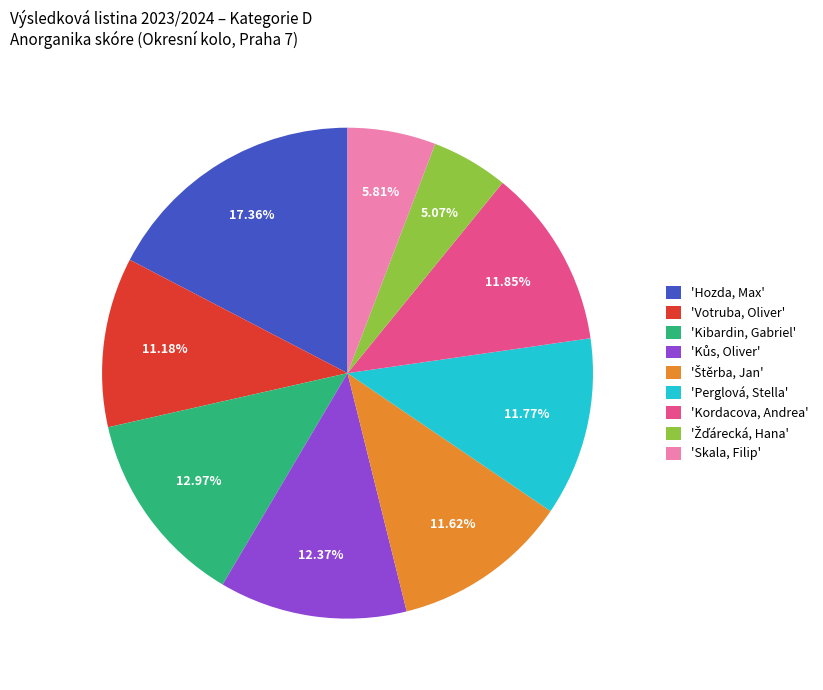

Between 'Kordacova, Andrea' and 'Skala, Filip', which is larger?

'Kordacova, Andrea'